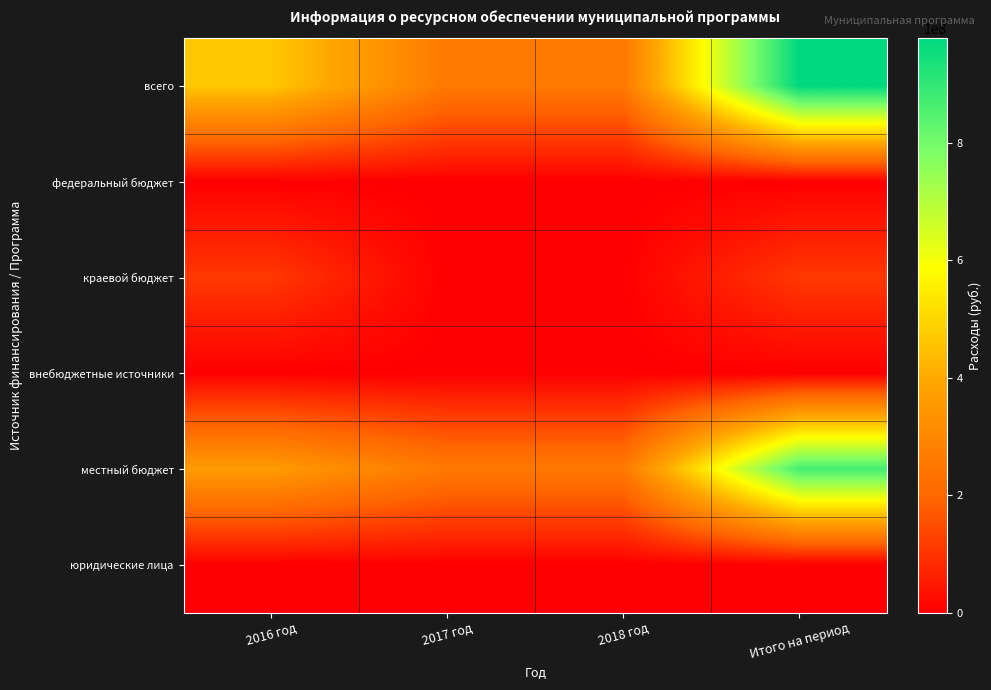

Reading left to right, what are all the values shown in this chart?

всего: 2016 год=466973140.9	2017 год=255563654.0	2018 год=255563654.0	Итого на период=978100448.9
федеральный бюджет: 2016 год=0.0	2017 год=0.0	2018 год=0.0	Итого на период=0.0
краевой бюджет: 2016 год=107403420.0	2017 год=0.0	2018 год=0.0	Итого на период=107403420.0
внебюджетные источники: 2016 год=0.0	2017 год=0.0	2018 год=0.0	Итого на период=0.0
местный бюджет: 2016 год=359569720.9	2017 год=255563654.0	2018 год=255563654.0	Итого на период=870697028.9
юридические лица: 2016 год=0.0	2017 год=0.0	2018 год=0.0	Итого на период=0.0